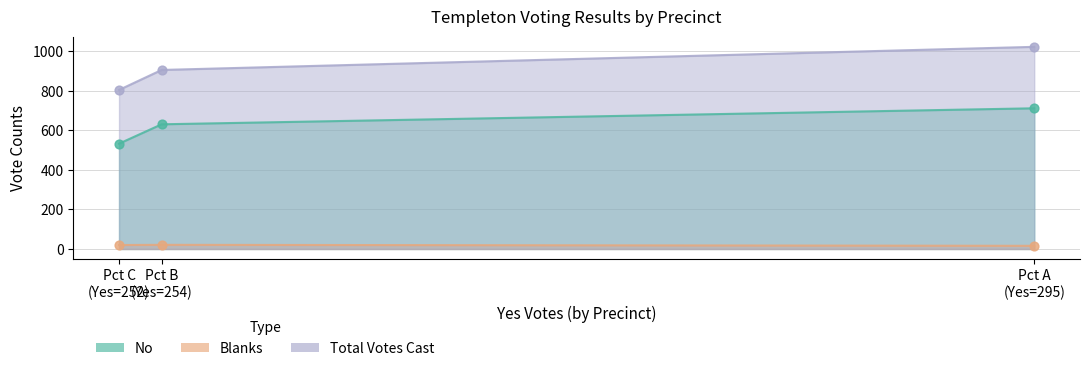

Is the value of No at Pct C (Yes=252) greater than the value of Total Votes Cast at Pct C (Yes=252)?

Yes